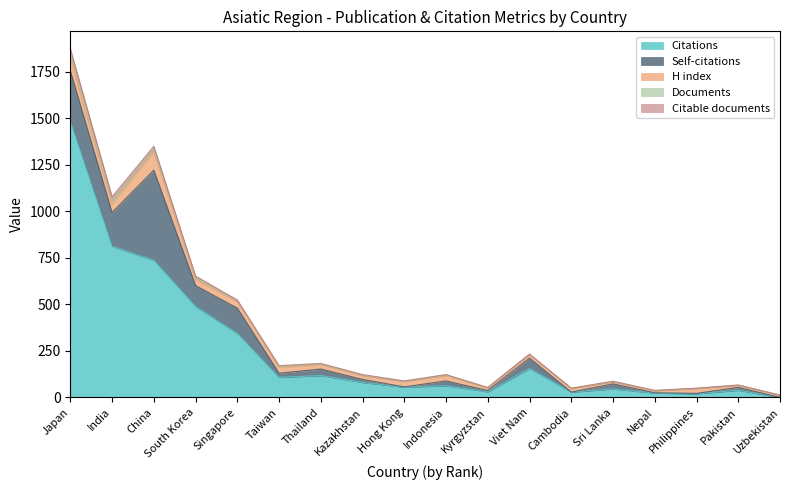

Reading right to left, what are all the values shown in this chart?

Citations: Uzbekistan=0	Pakistan=39	Philippines=20	Nepal=24	Sri Lanka=46	Cambodia=29	Viet Nam=156	Kyrgyzstan=31	Indonesia=63	Hong Kong=55	Kazakhstan=81	Thailand=118	Taiwan=108	Singapore=344	South Korea=489	China=737	India=812	Japan=1483
Self-citations: Uzbekistan=0	Pakistan=15	Philippines=2	Nepal=1	Sri Lanka=27	Cambodia=0	Viet Nam=55	Kyrgyzstan=6	Indonesia=26	Hong Kong=2	Kazakhstan=16	Thailand=35	Taiwan=22	Singapore=136	South Korea=112	China=484	India=181	Japan=272
H index: Uzbekistan=11	Pakistan=11	Philippines=26	Nepal=11	Sri Lanka=12	Cambodia=19	Viet Nam=20	Kyrgyzstan=13	Indonesia=30	Hong Kong=28	Kazakhstan=20	Thailand=24	Taiwan=33	Singapore=34	South Korea=33	China=100	India=47	Japan=71
Documents: Uzbekistan=1	Pakistan=1	Philippines=1	Nepal=1	Sri Lanka=1	Cambodia=1	Viet Nam=1	Kyrgyzstan=2	Indonesia=2	Hong Kong=2	Kazakhstan=3	Thailand=3	Taiwan=4	Singapore=5	South Korea=9	China=14	India=19	Japan=24
Citable documents: Uzbekistan=1	Pakistan=1	Philippines=1	Nepal=1	Sri Lanka=1	Cambodia=1	Viet Nam=1	Kyrgyzstan=2	Indonesia=2	Hong Kong=2	Kazakhstan=3	Thailand=3	Taiwan=4	Singapore=5	South Korea=9	China=14	India=19	Japan=23